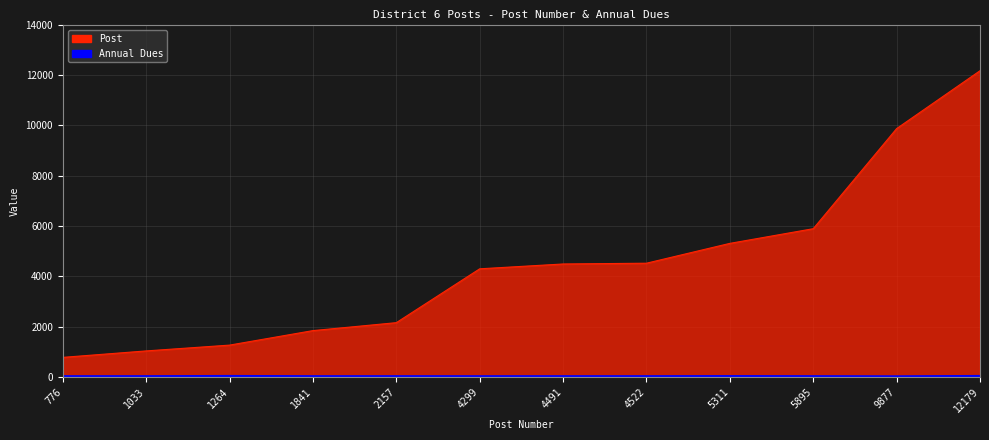

True or false: Post and Annual Dues cross at least once.

False